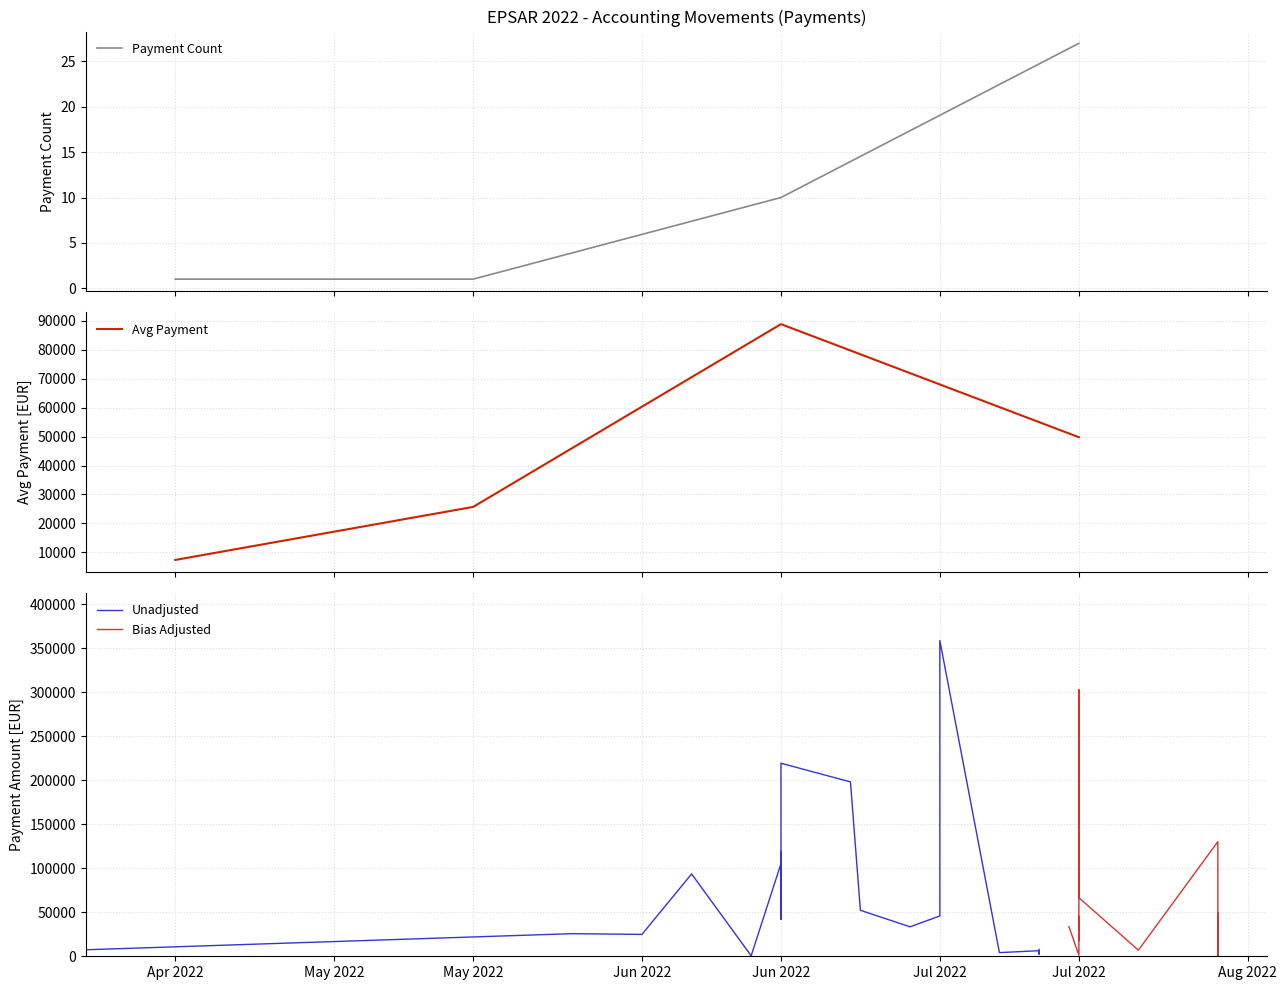

True or false: the data shows 14963.5 at 2022-07-29.

False